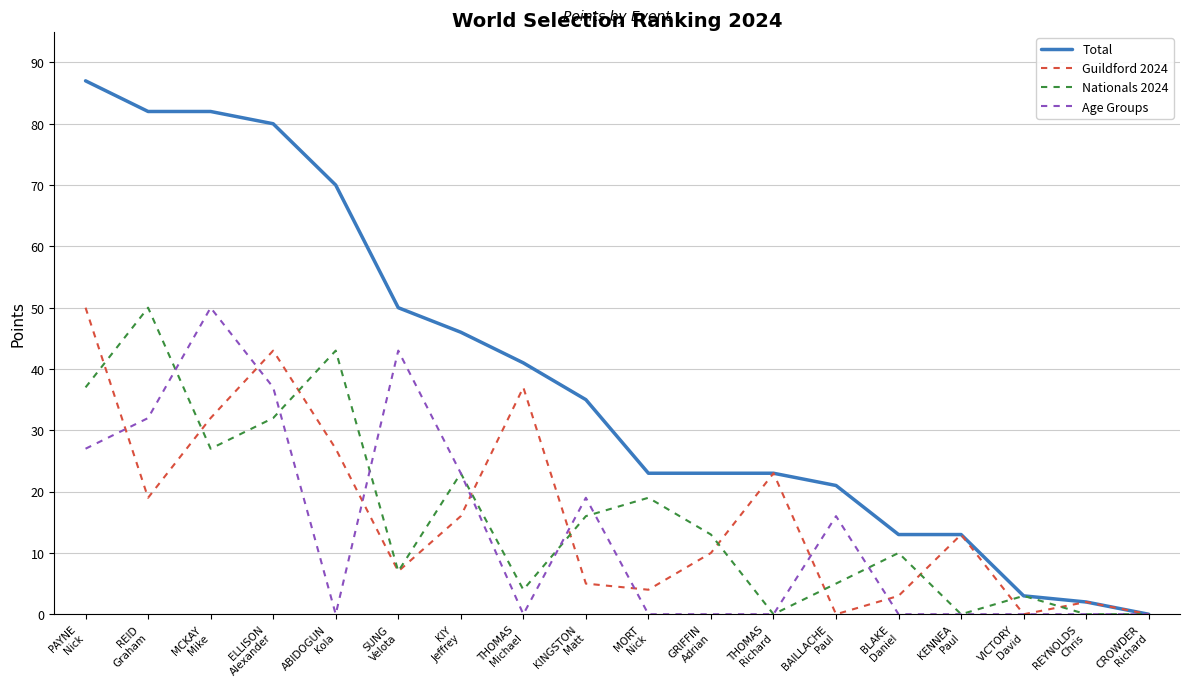

Which series has the largest range (max minus min)?

Total